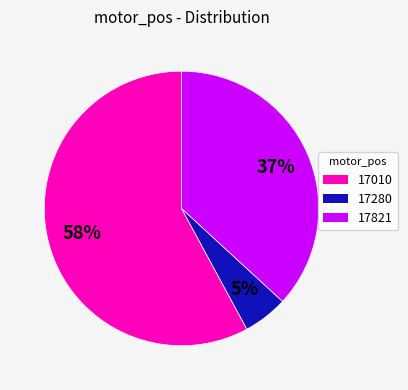

Between 17280 and 17821, which is larger?

17821